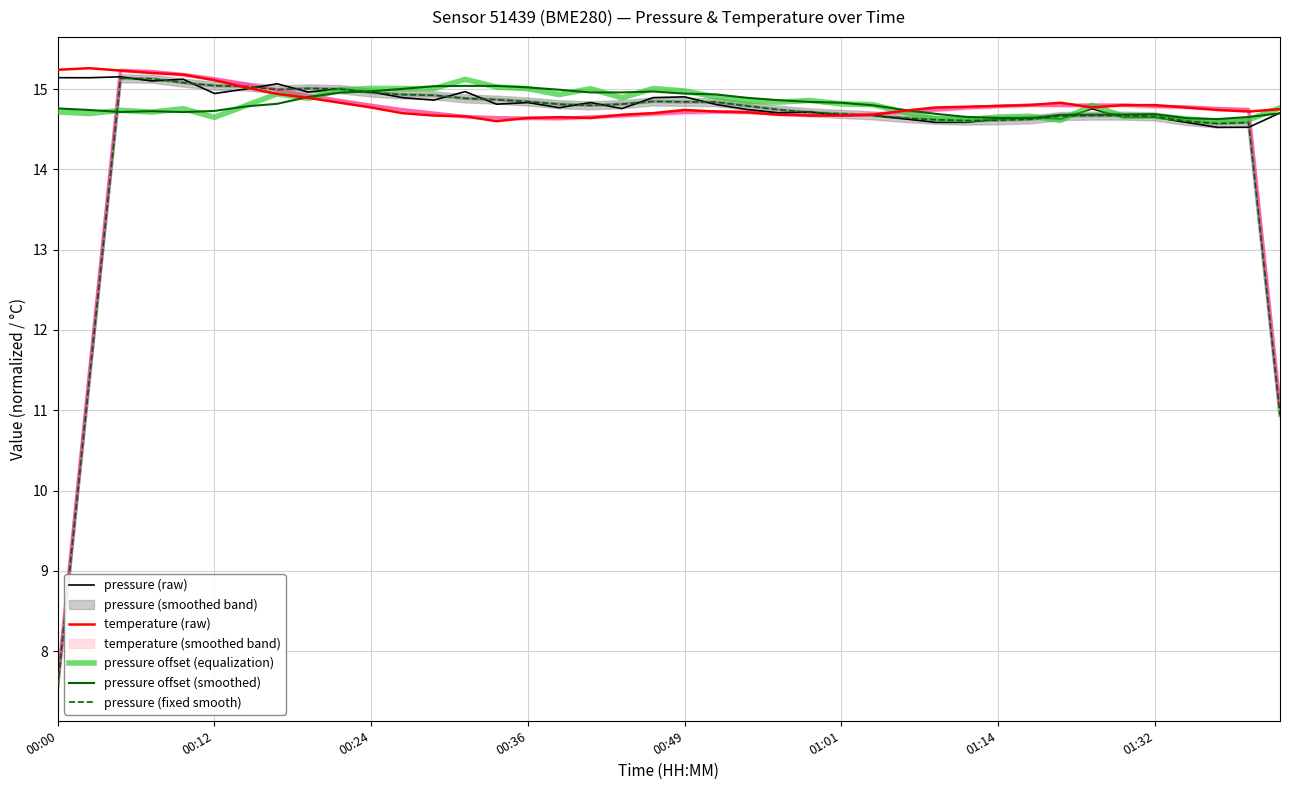

What is the sum of the pressure offset (smoothed) values at 17 and 12?

30.0